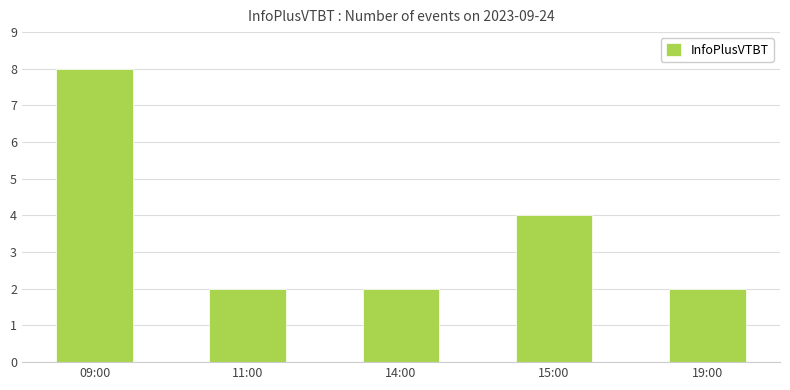

What is the label of the 5th bar from the right?

09:00